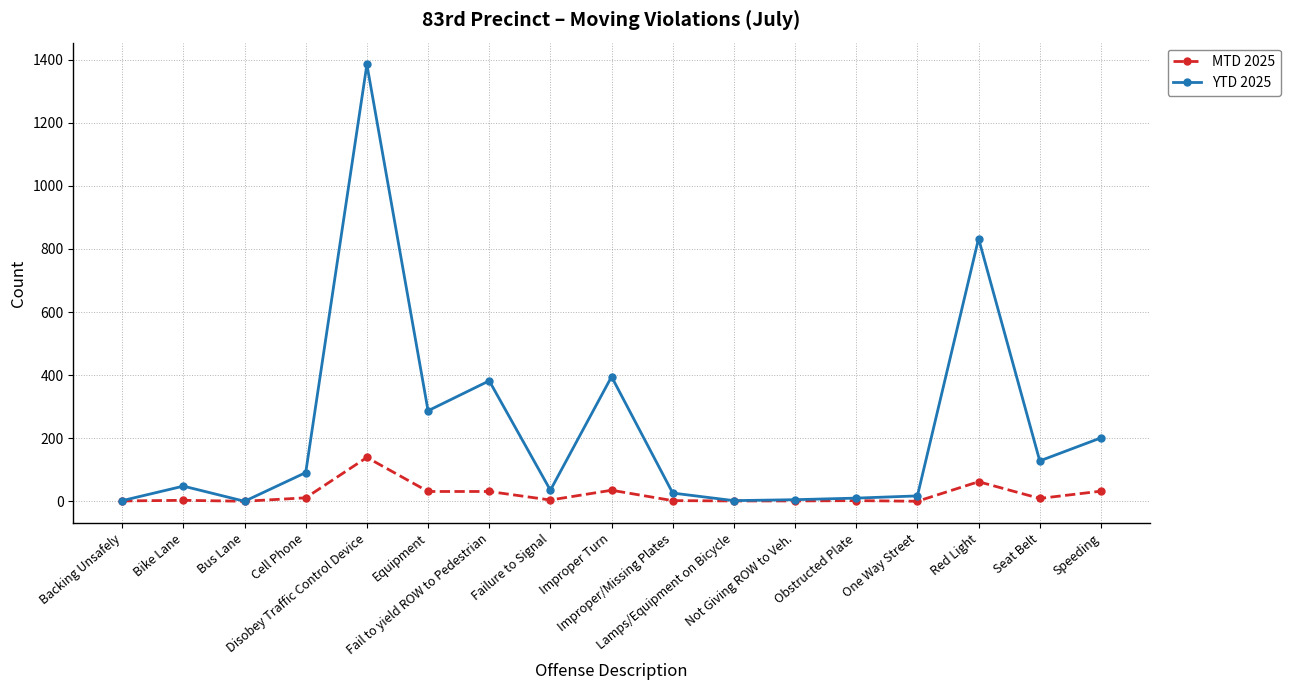

True or false: YTD 2025 has more than 1 interior local peaks.

True